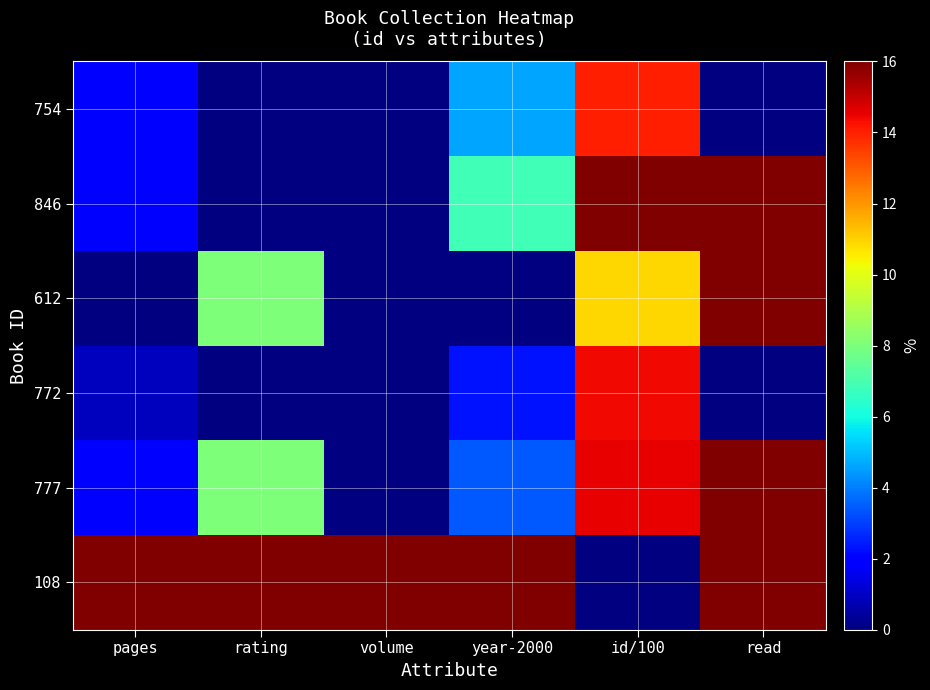

Is it true that 612 equals 16.0 at read?

True